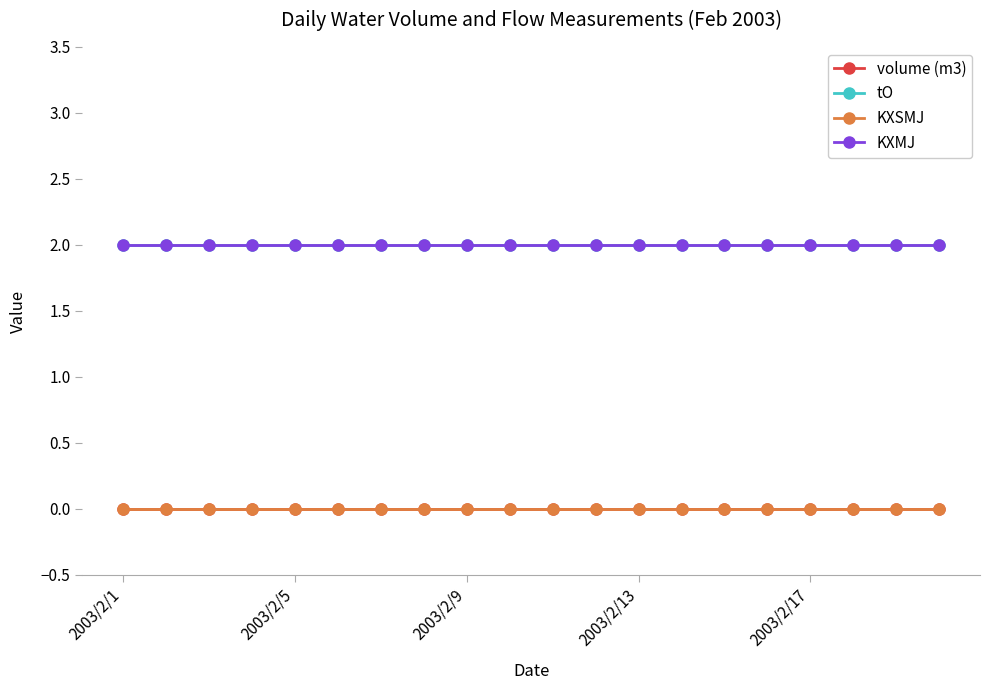

At how many categories does at least one series exceed 1?

20